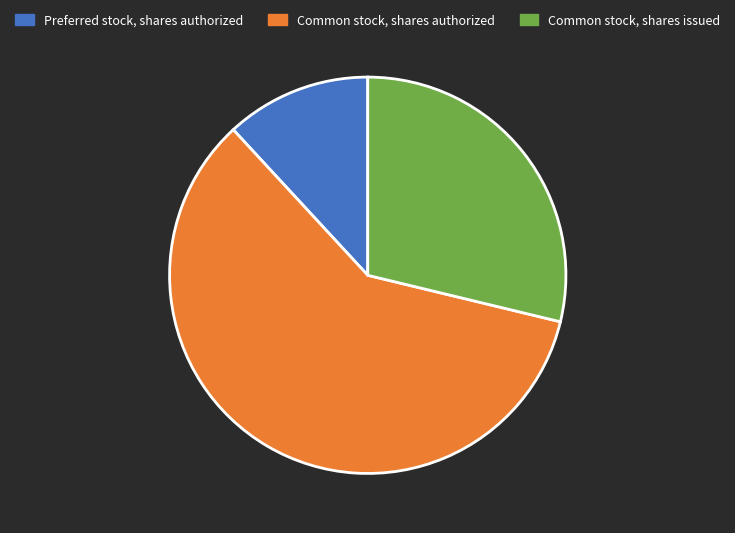

Combined, do Preferred stock, shares authorized and Common stock, shares authorized account for over 50%?

Yes